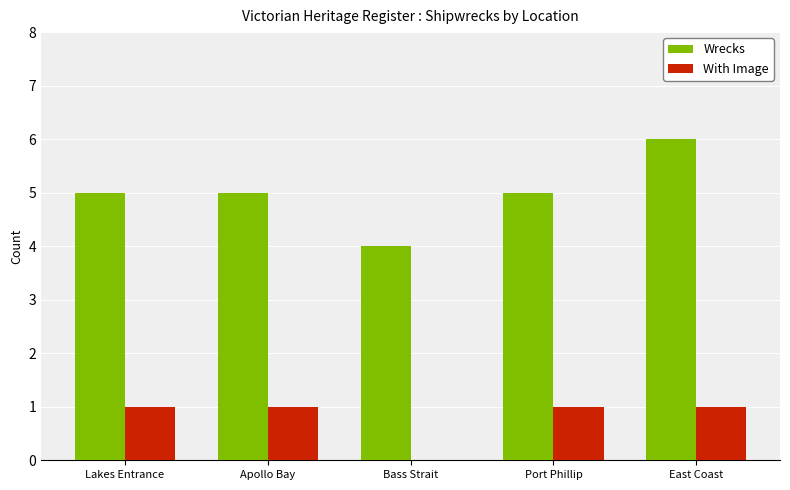

What is the approximate value of Wrecks at Bass Strait?

4